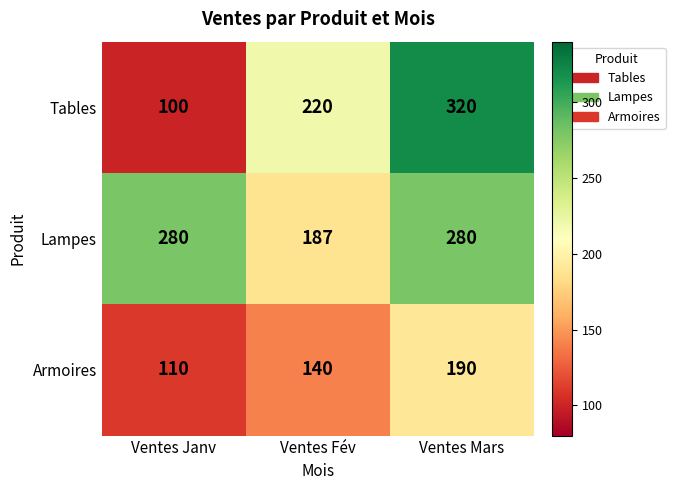

What is the average value of the Armoires series?

147